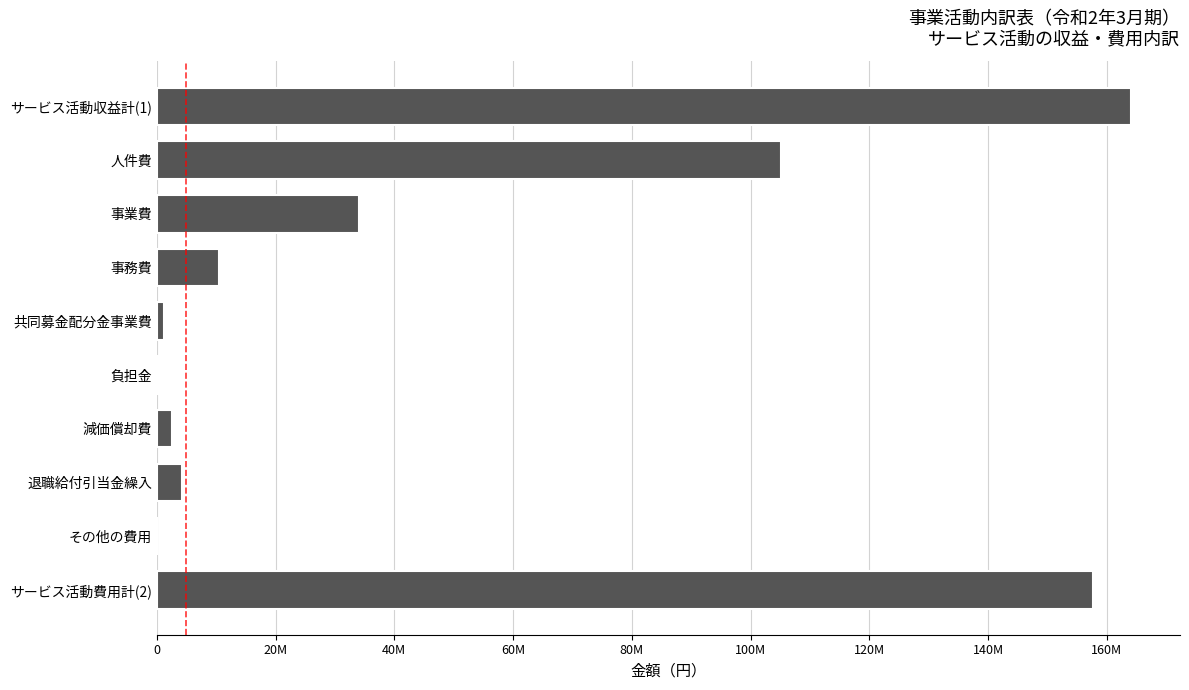

Are the bars horizontal?

Yes